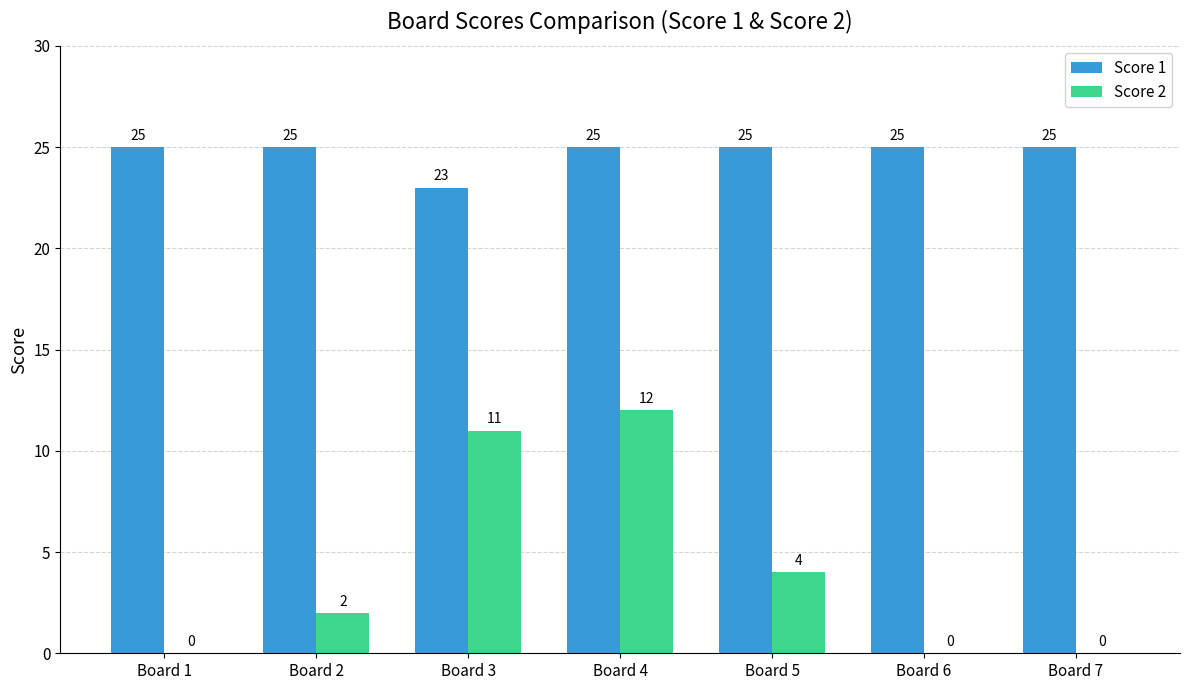

Between Board 3 and Board 6, which series saw the biggest shift?

Score 2